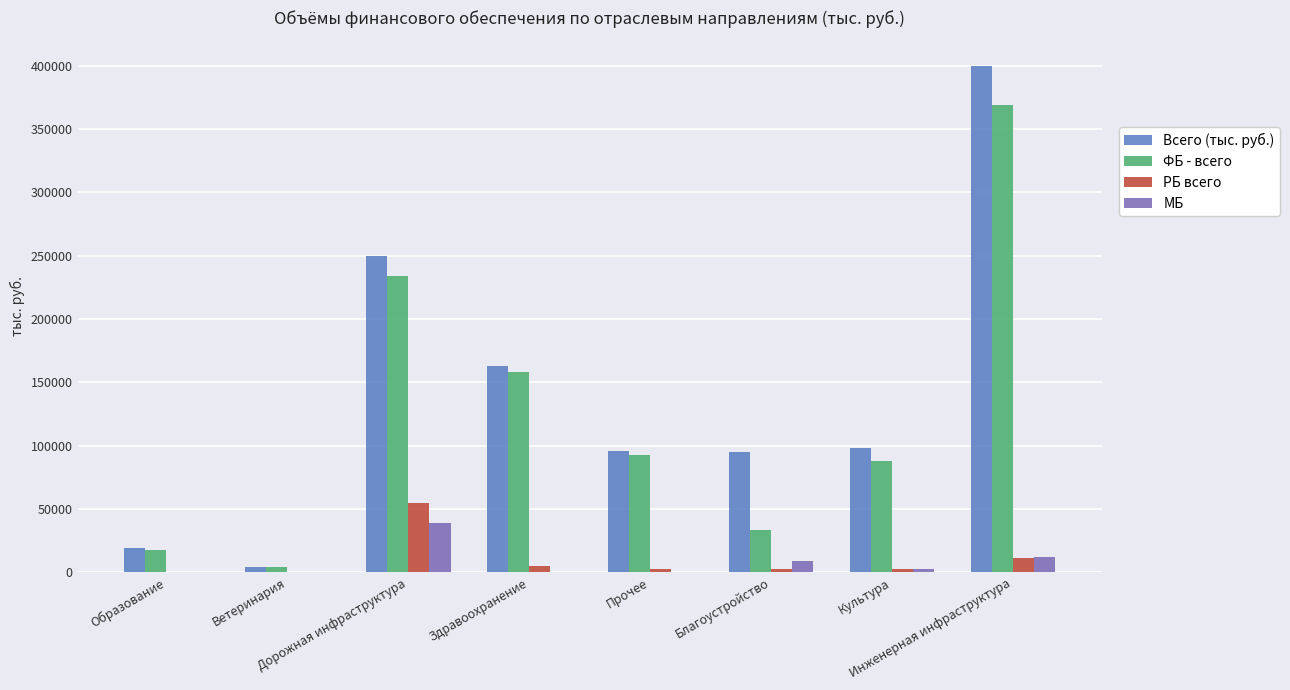

What is the sum of all РБ всего values?

79797.4